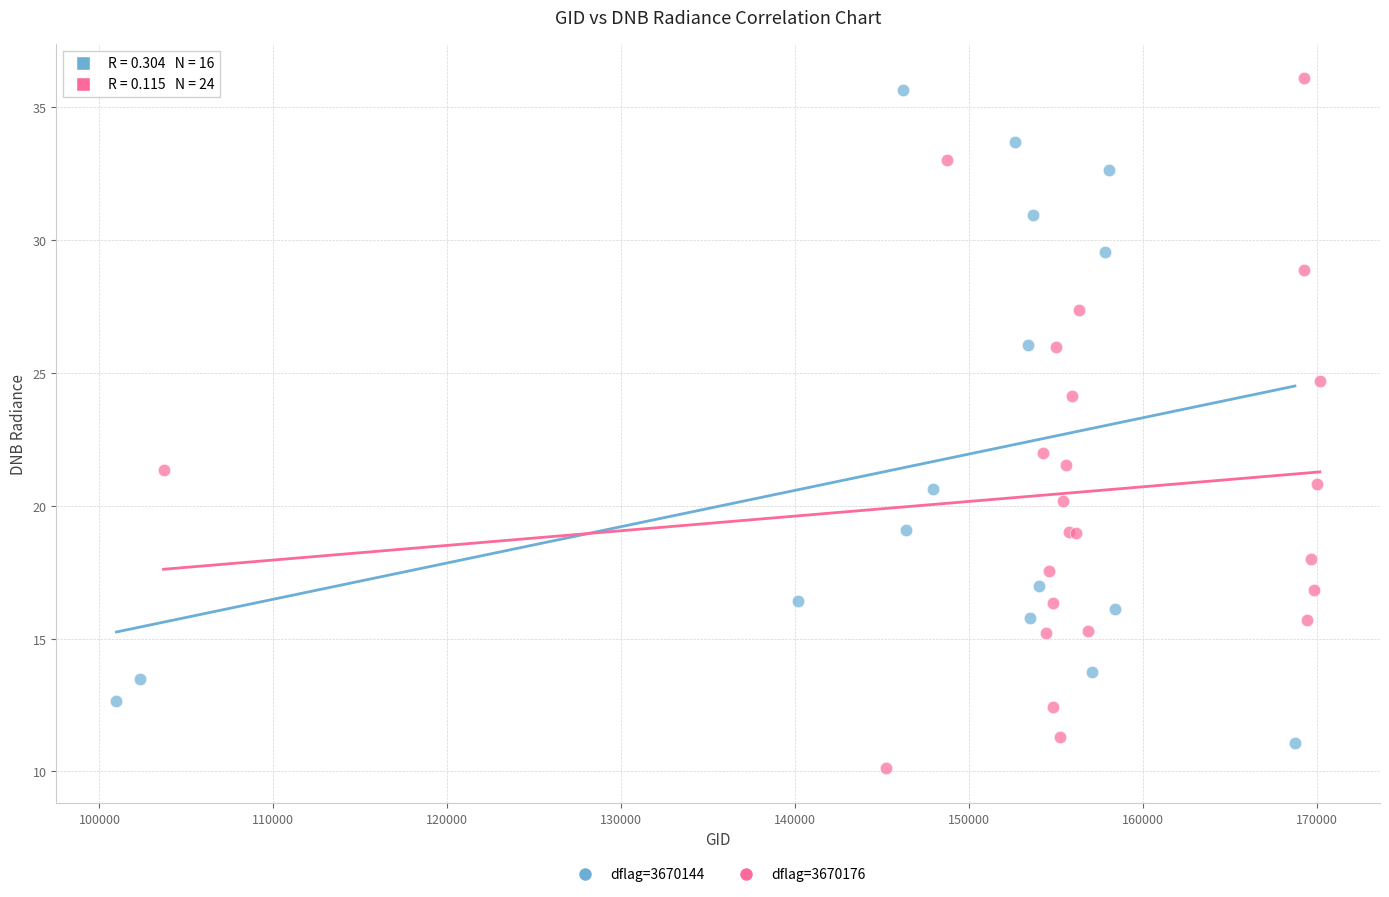

Which series has the widest spread of Y values?

dflag=3670176